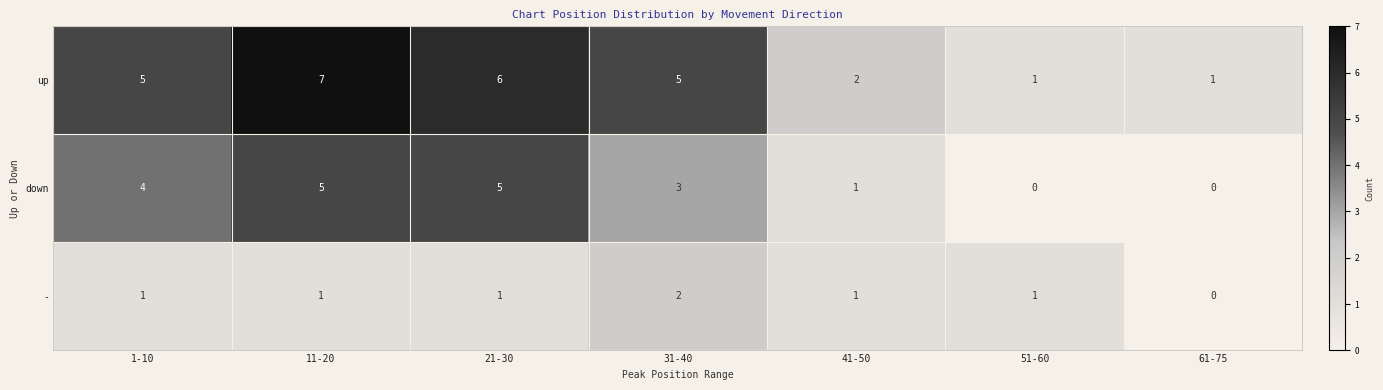

What is the difference between the highest and lowest values at 31-40?

3